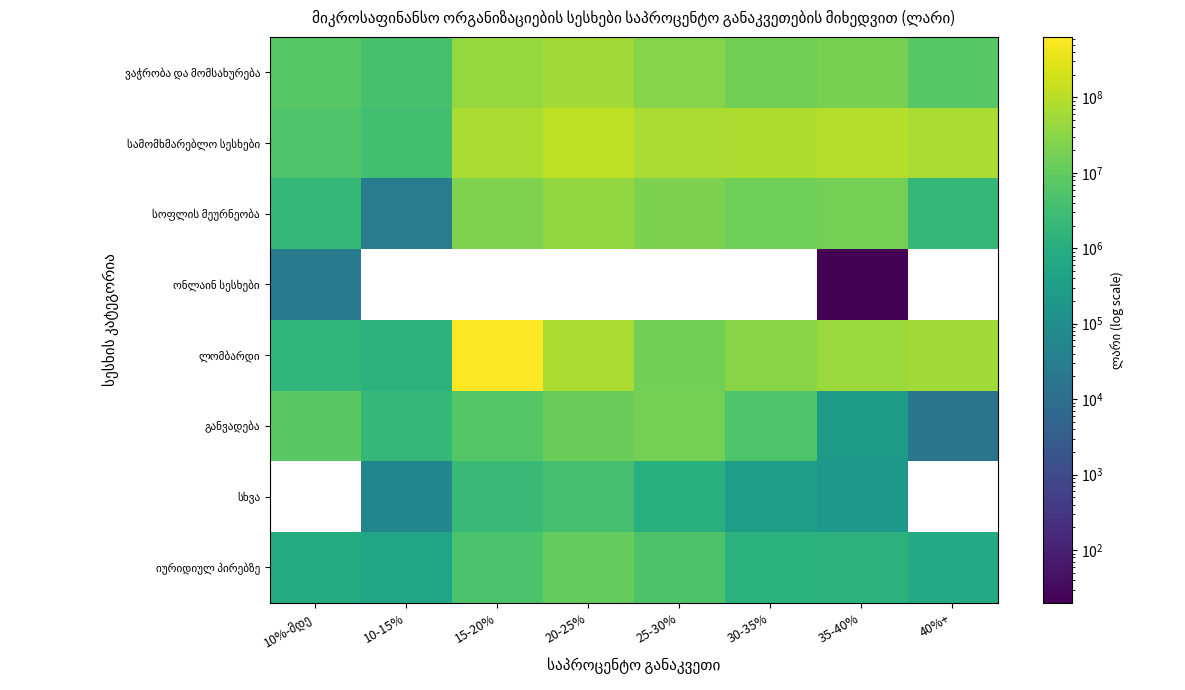

Which series changed the most between 30-35% and 40%+?

ლომბარდი